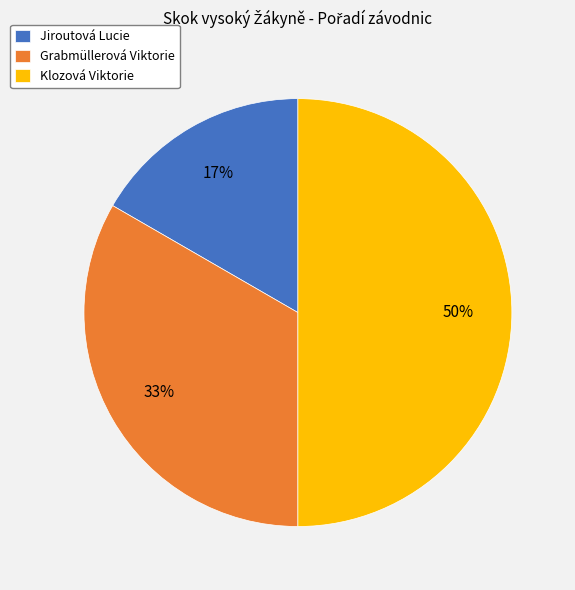

Between Klozová Viktorie and Grabmüllerová Viktorie, which is larger?

Klozová Viktorie